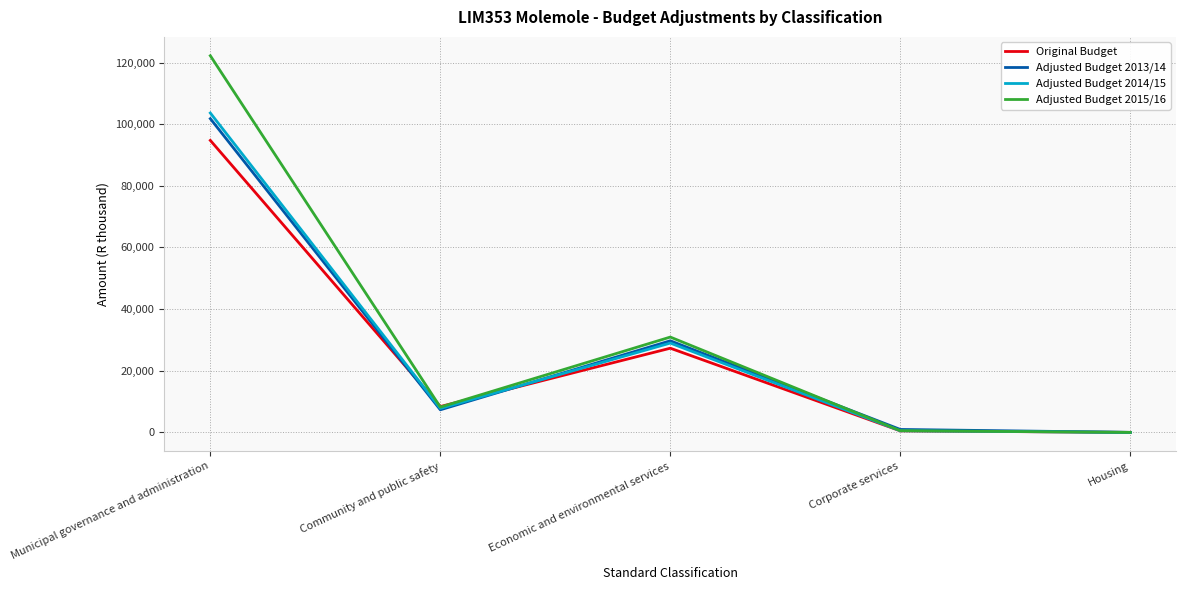

Which label corresponds to the largest value in the chart?

Municipal governance and administration